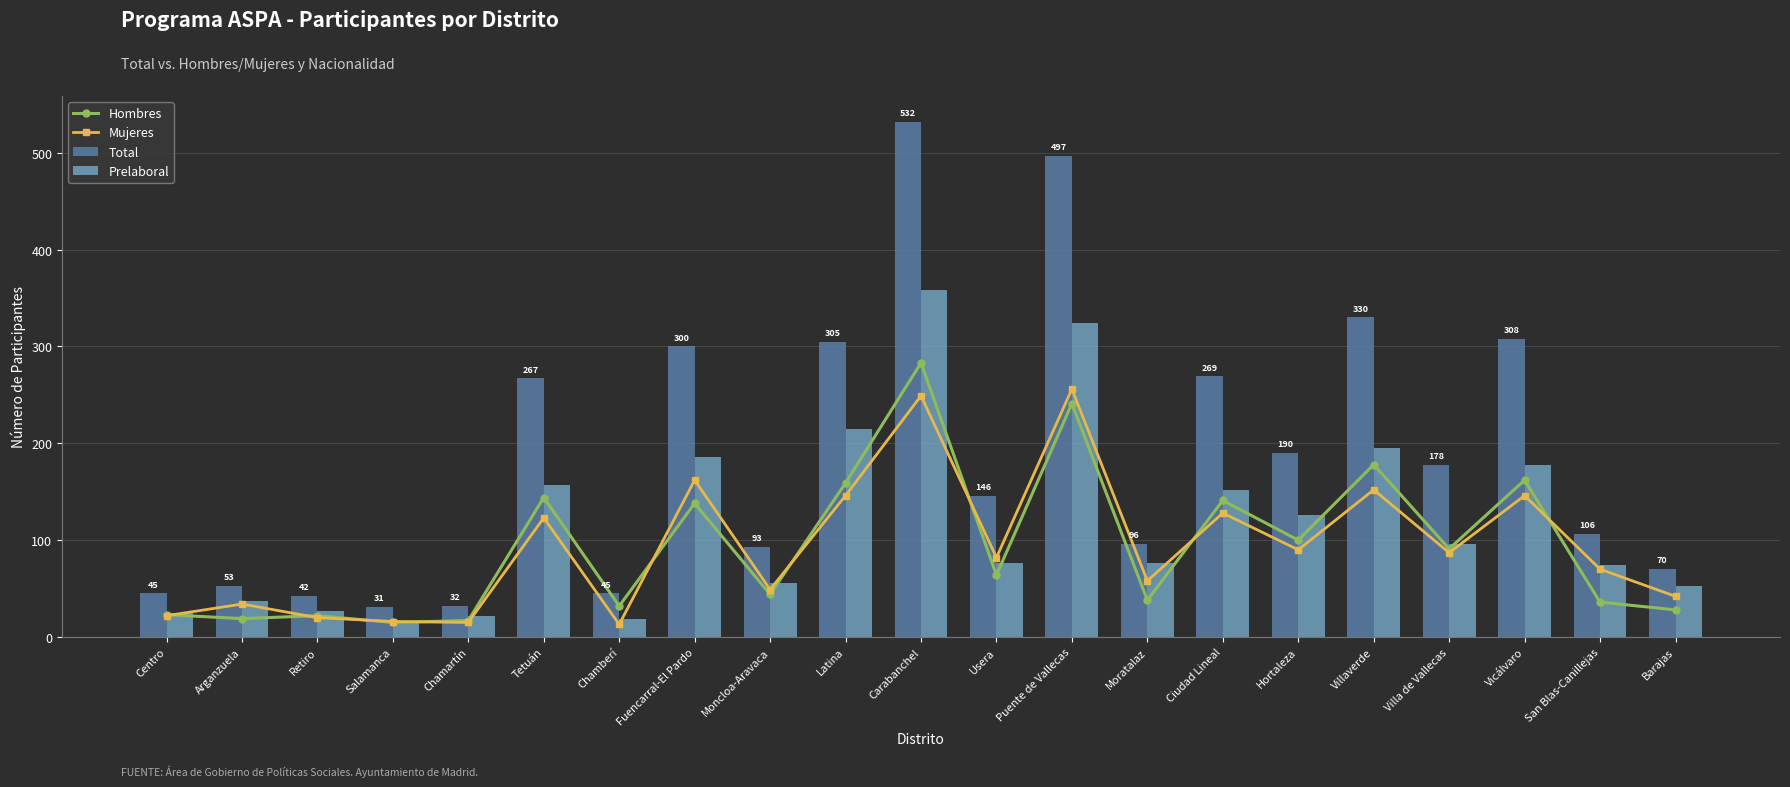

What is the sum of all Mujeres values?

1960